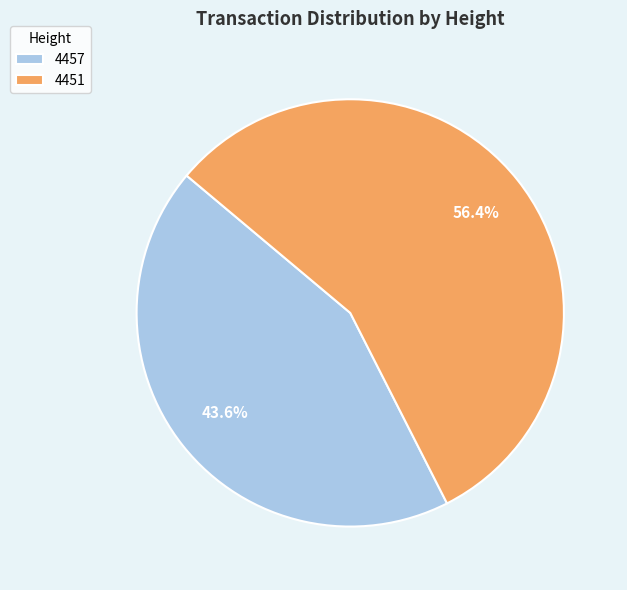

Between 4457 and 4451, which is larger?

4451